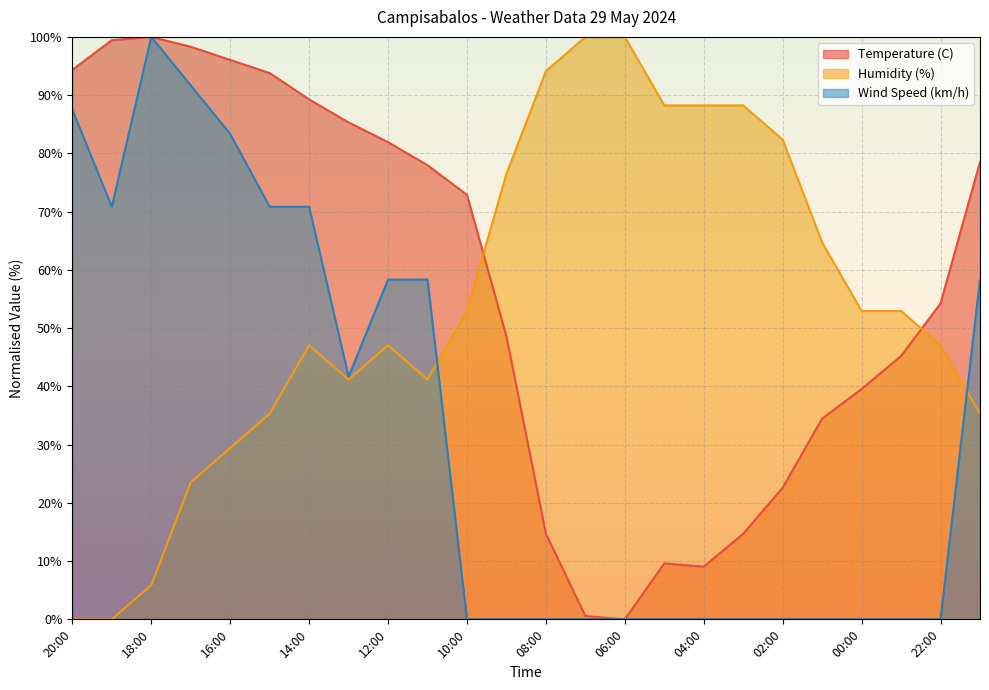

Does the chart have visible grid lines?

Yes